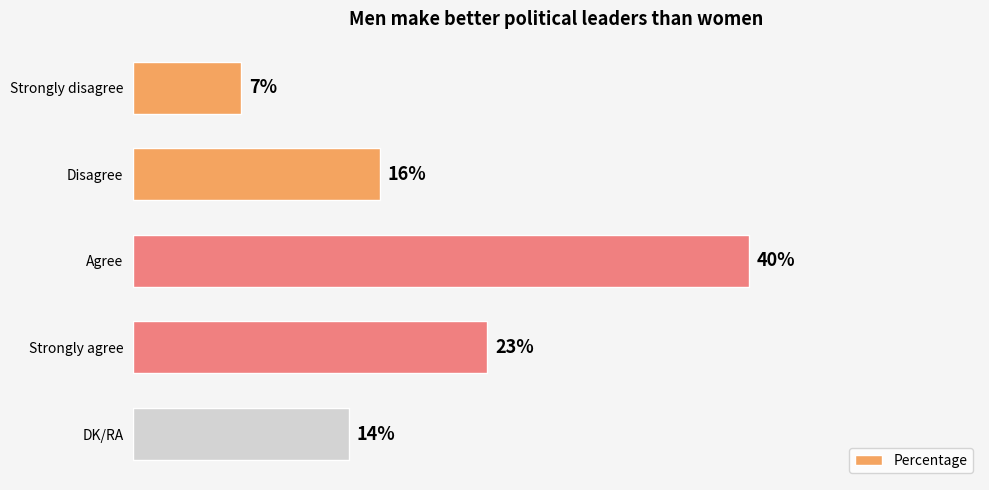

List the labels in order of value, smallest first.

Strongly disagree, DK/RA, Disagree, Strongly agree, Agree